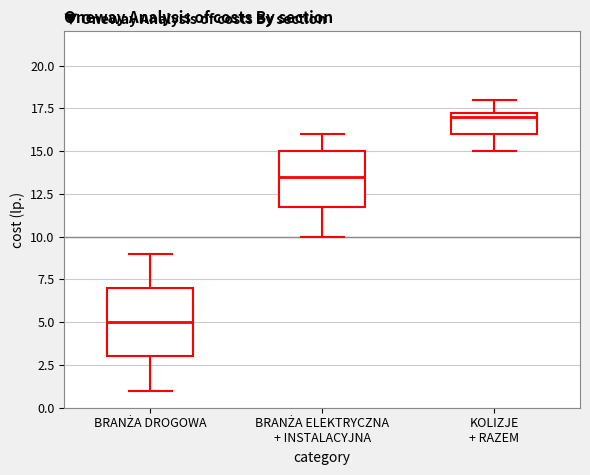

Reading left to right, read every box against the y-axis: the position of its median line, the range the box covers, and the ends of its whiskers. The values are not printed on the chart, so give them approximately, as read against the axis.

BRANŻA DROGOWA: median 5.0, box 3.0 to 7.0, whiskers 1.0 to 9.0
BRANŻA ELEKTRYCZNA + INSTALACYJNA: median 13.5, box 12.0 to 15.0, whiskers 10.0 to 16.0
KOLIZJE + RAZEM: median 17.0, box 16.0 to 17.5, whiskers 15.0 to 18.0